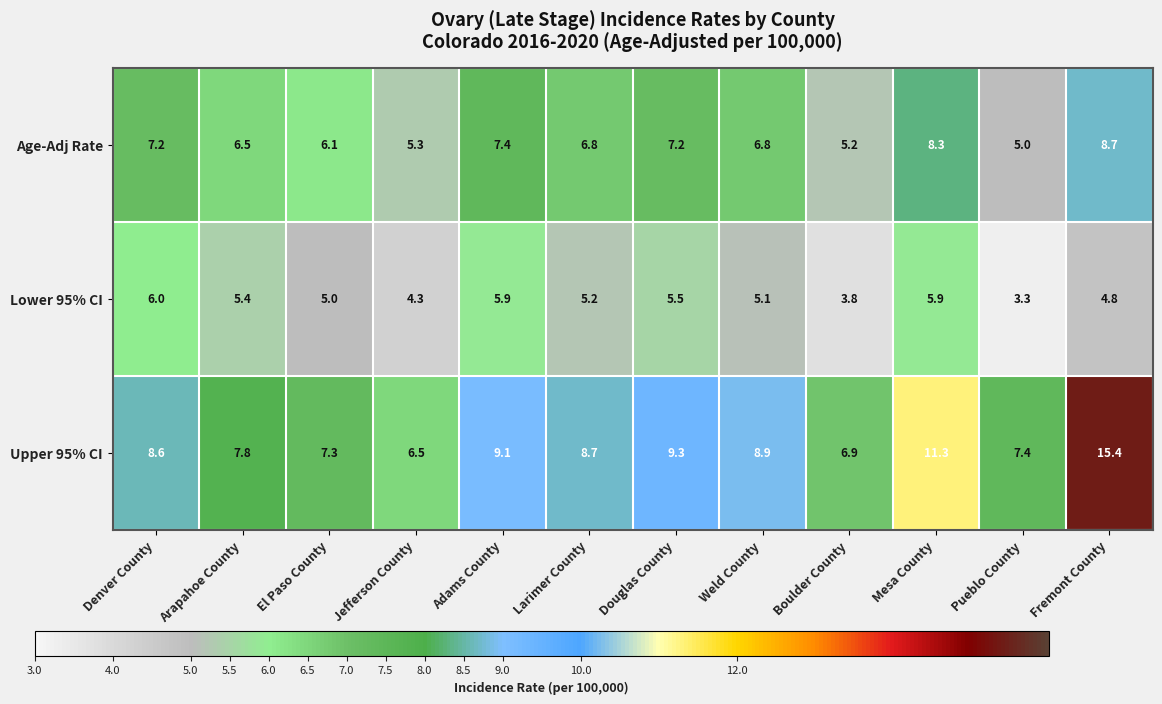

Which series has the largest total across all categories?

Upper 95% CI